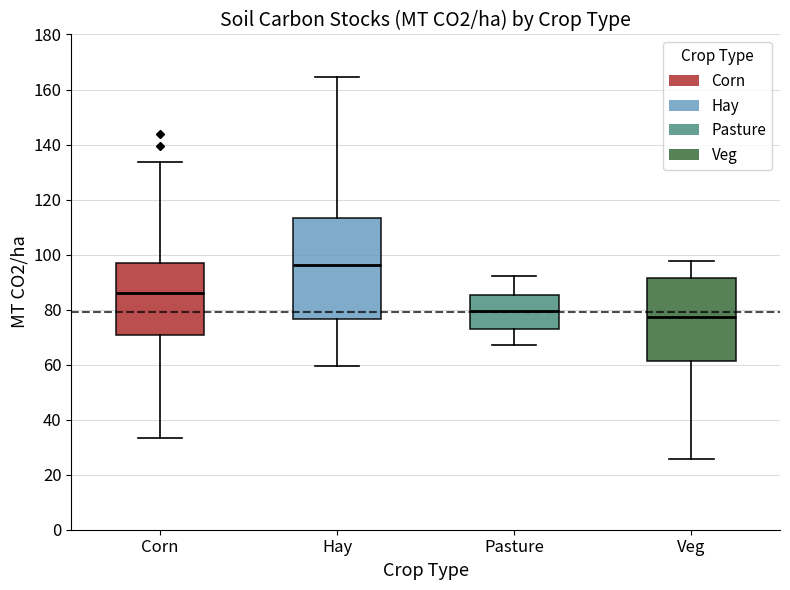

Which box is the tallest, from its lower edge to its upper edge?

Hay